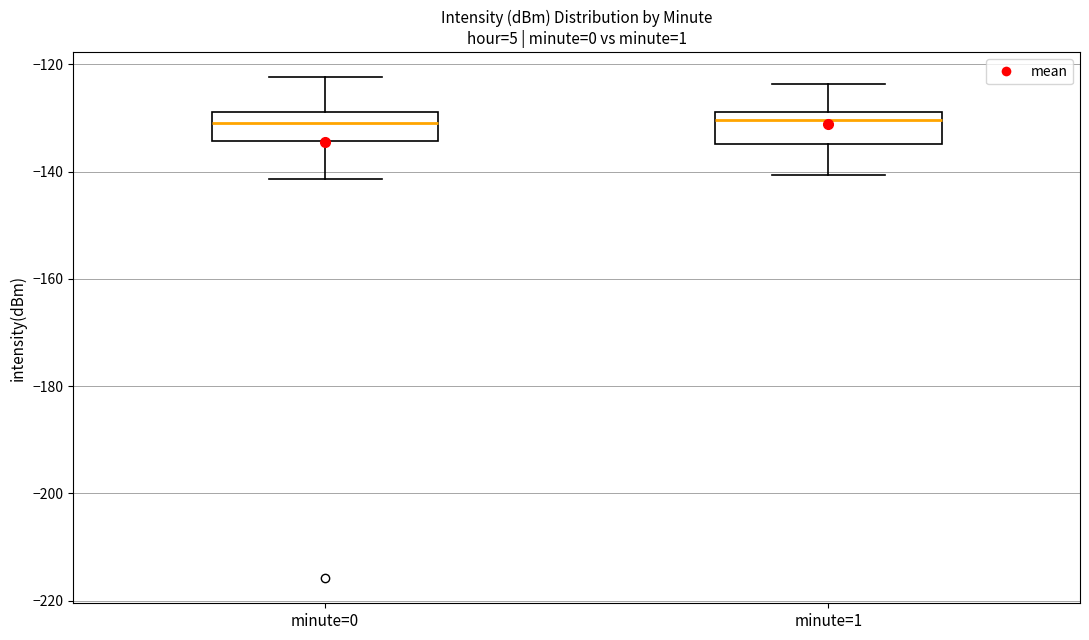

Reading left to right, read every box against the y-axis: the position of its median line, the range the box covers, and the ends of its whiskers. The values are not printed on the chart, so give them approximately, as read against the axis.

minute=0: median -130, box -134 to -128, whiskers -142 to -122
minute=1: median -130, box -134 to -128, whiskers -140 to -124